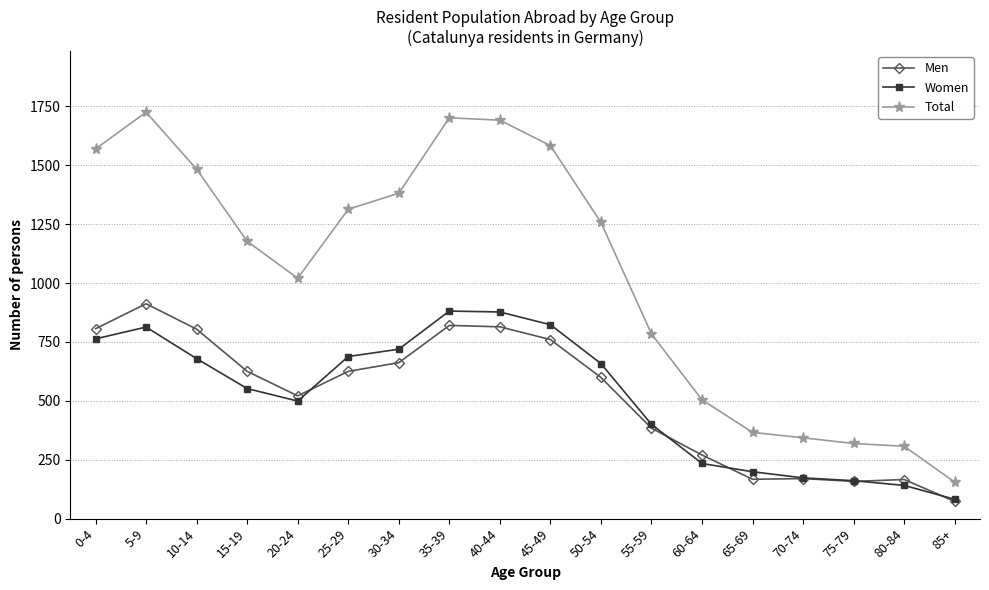

What is the total value across all series at 45-49?

3166